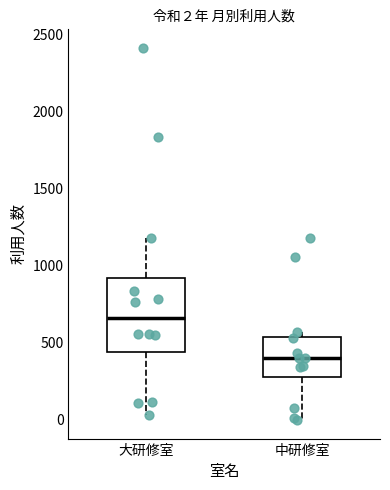

Which box's median line is the highest?

大研修室